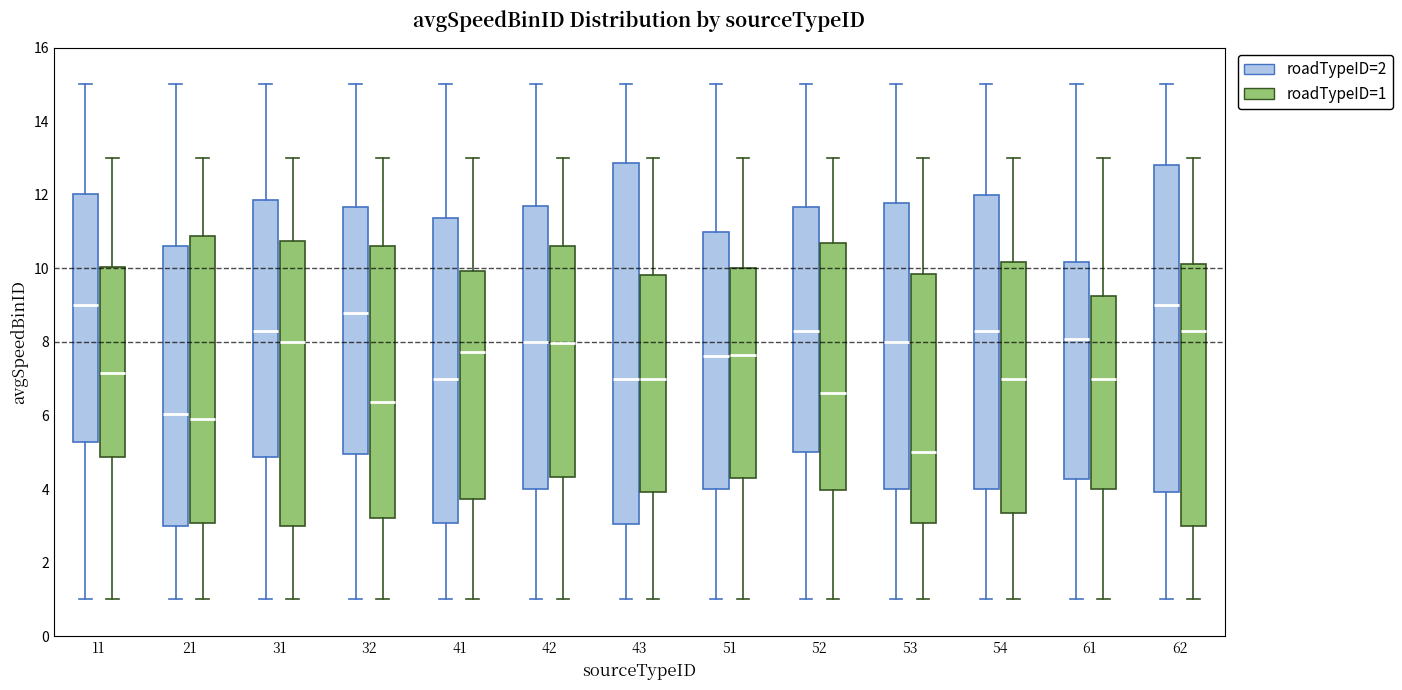

Where does the upper whisker of the box for 11 (roadTypeID=1) end on the y-axis? The values are not printed on the chart, so give them approximately, as read against the axis.

13.0